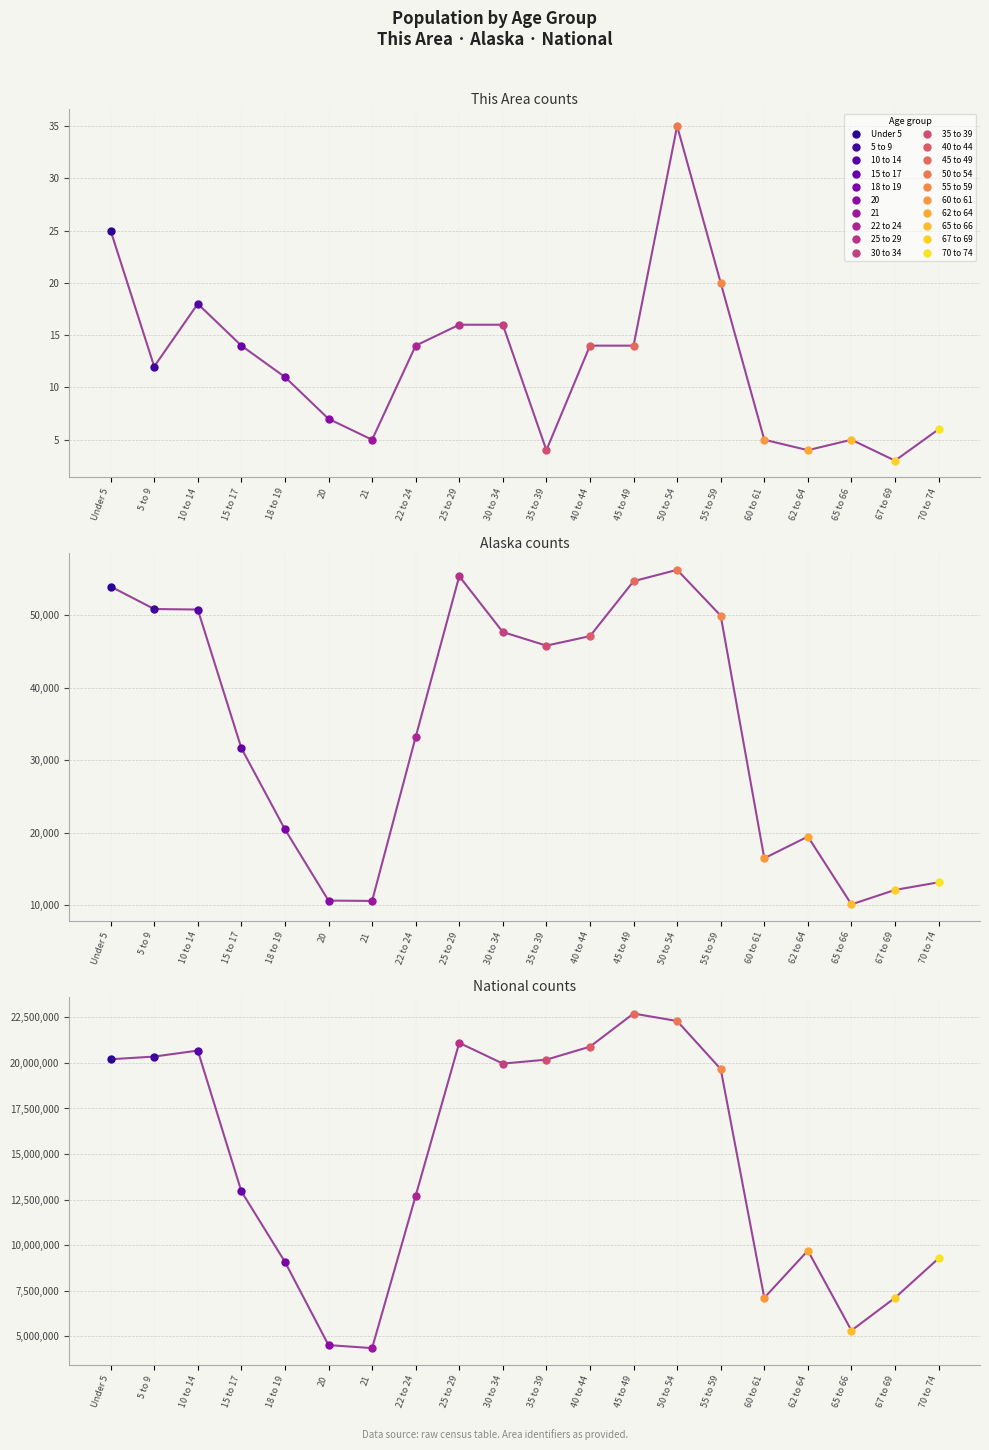

How many series are shown in this chart?

3